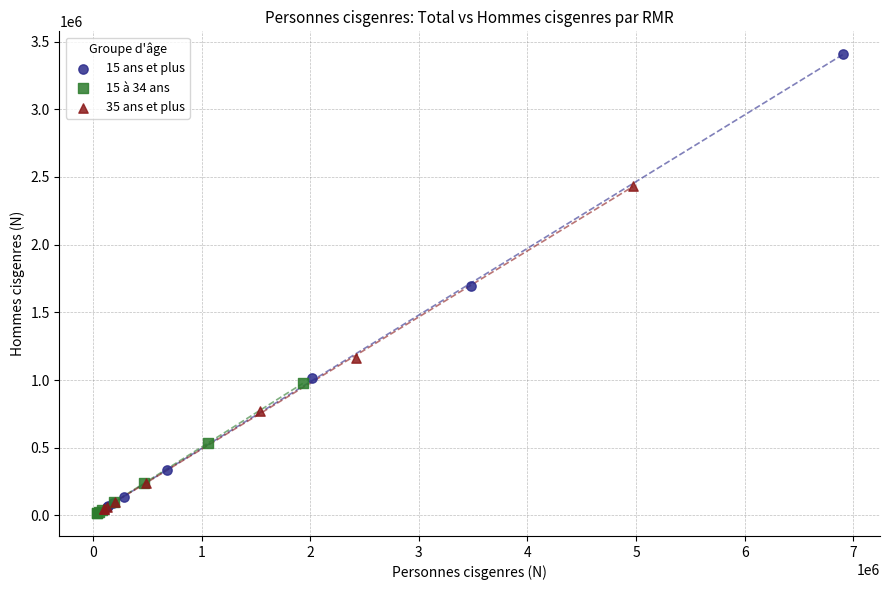

Which series reaches the maximum Y coordinate?

15 ans et plus